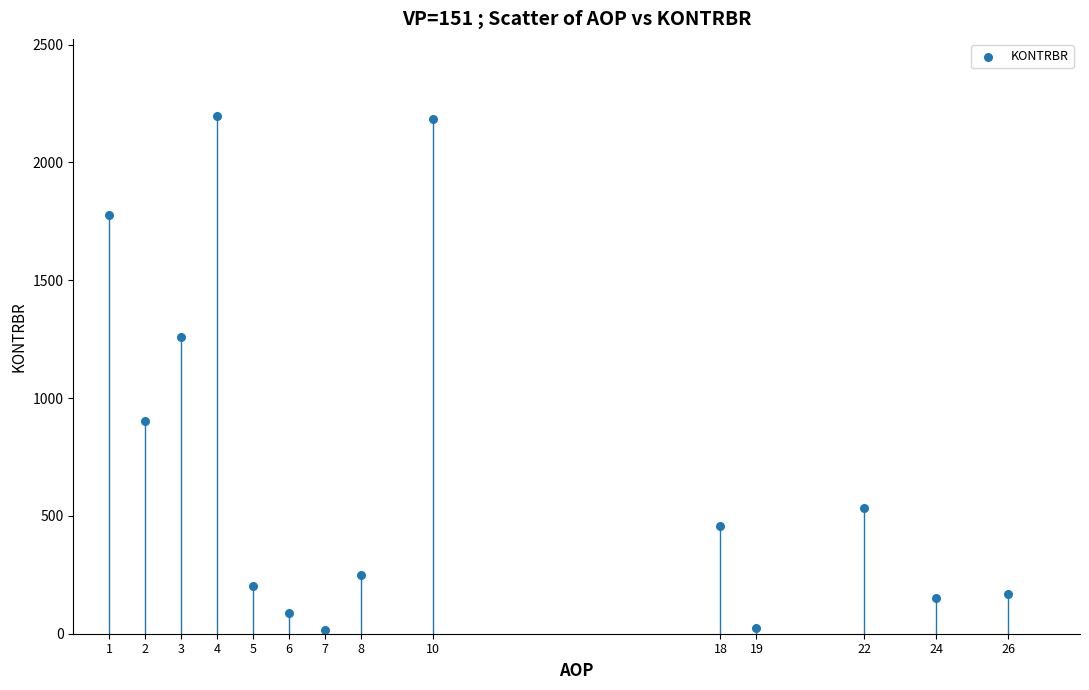

What is the range of X values (max minus min)?

25.0